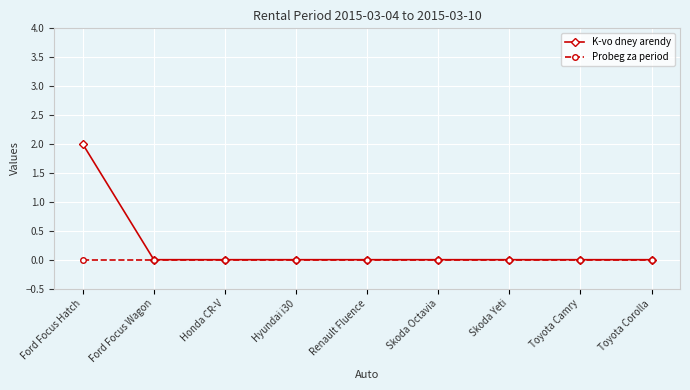

Which series has the widest spread of values?

K-vo dney arendy